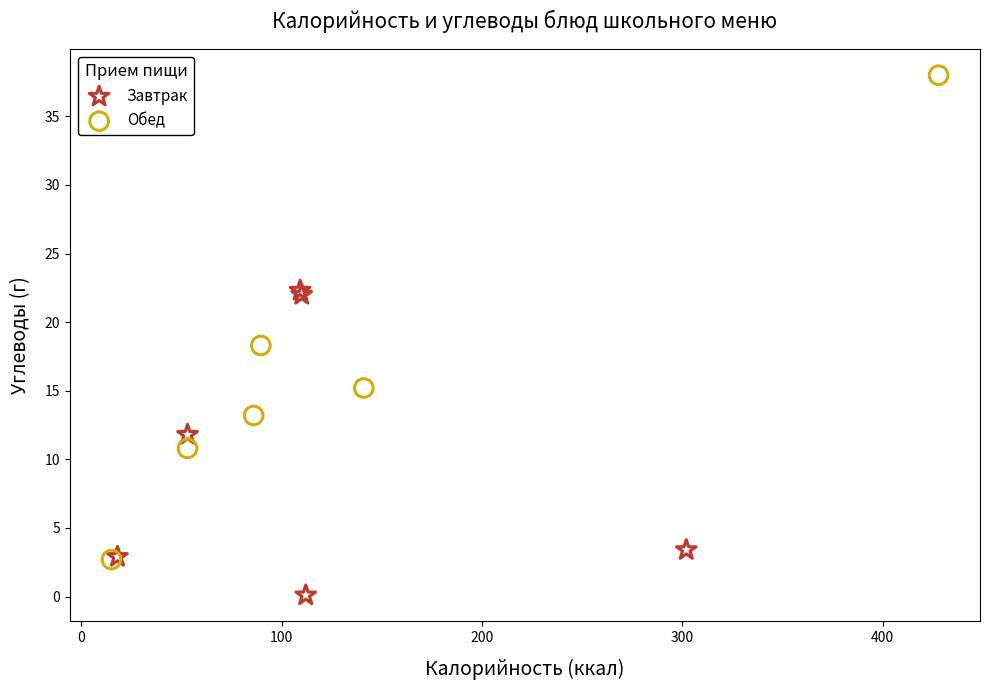

What are all the series names shown in the legend?

Завтрак, Обед